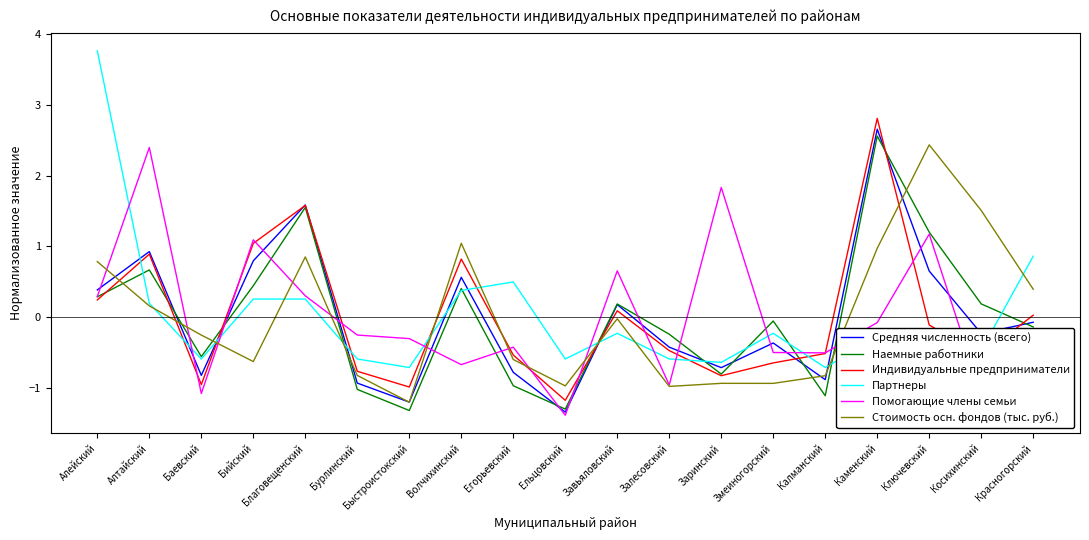

What position from the right is Баевский?

17